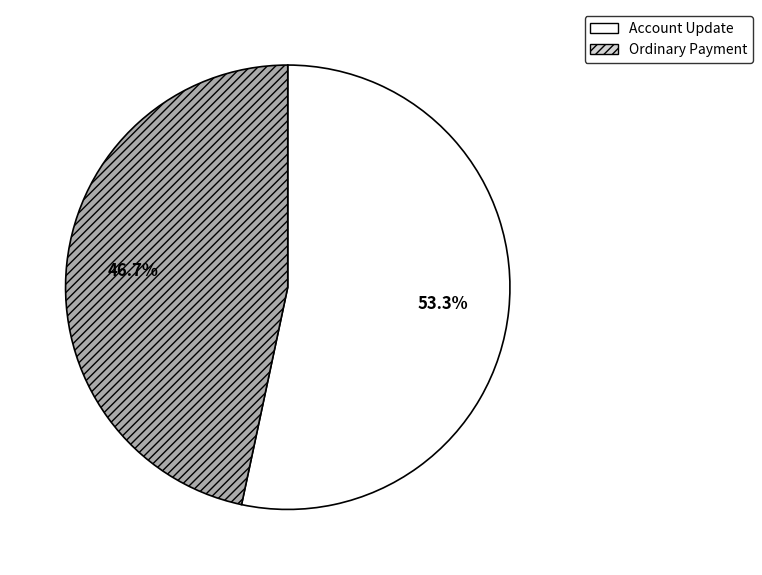

To the nearest percent, what portion does Ordinary Payment represent?

47%